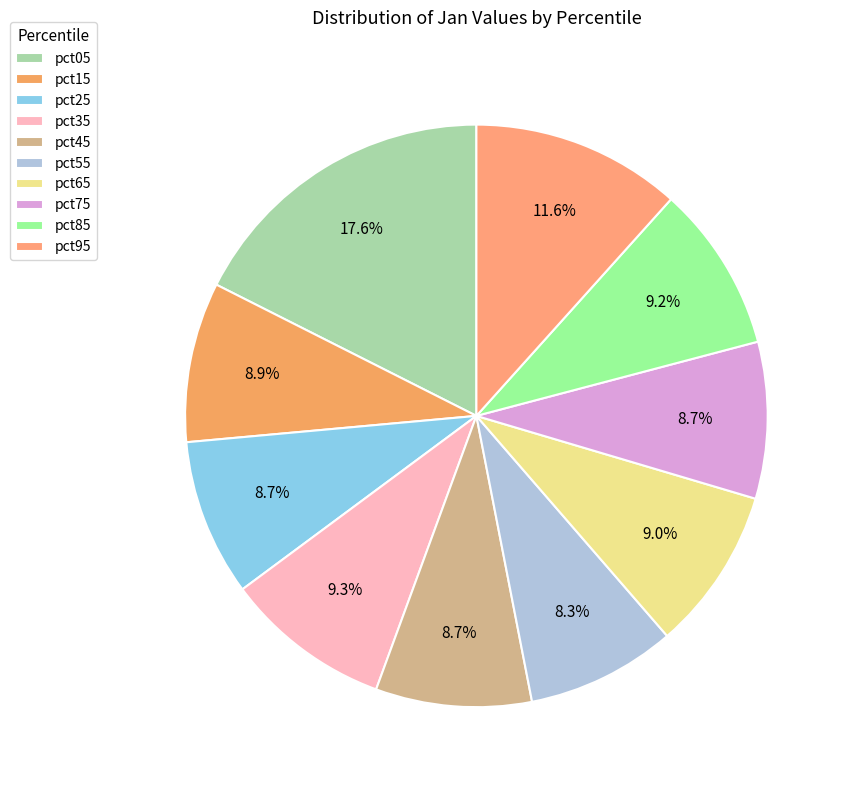

Is pct05 the majority of the pie?

No